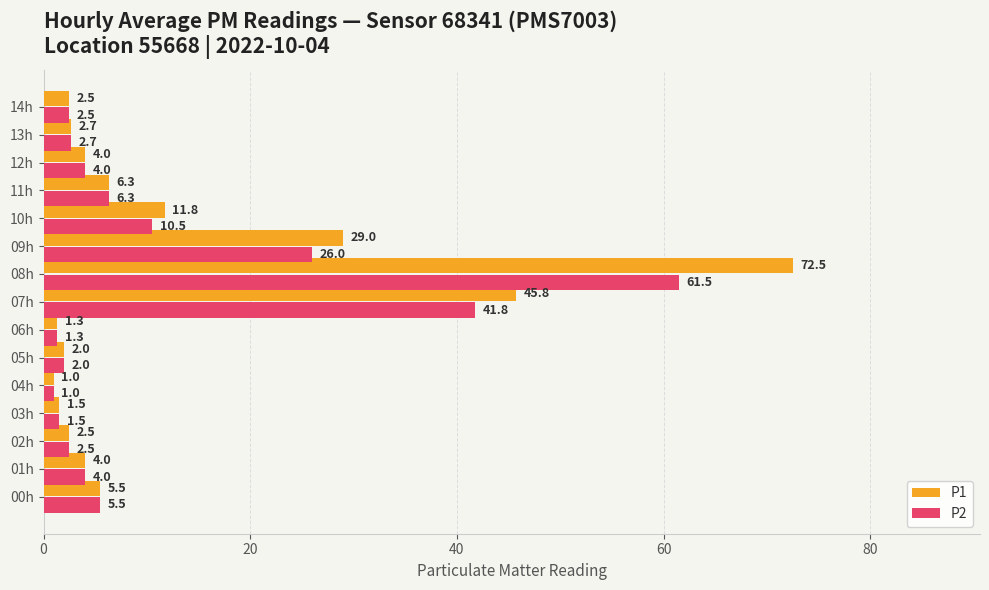

Read the P2 value at 13h.

2.7